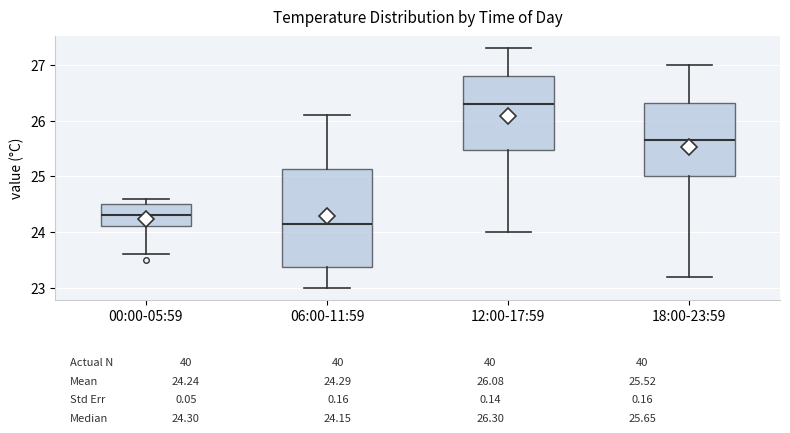

Which box is the tallest, from its lower edge to its upper edge?

06:00-11:59